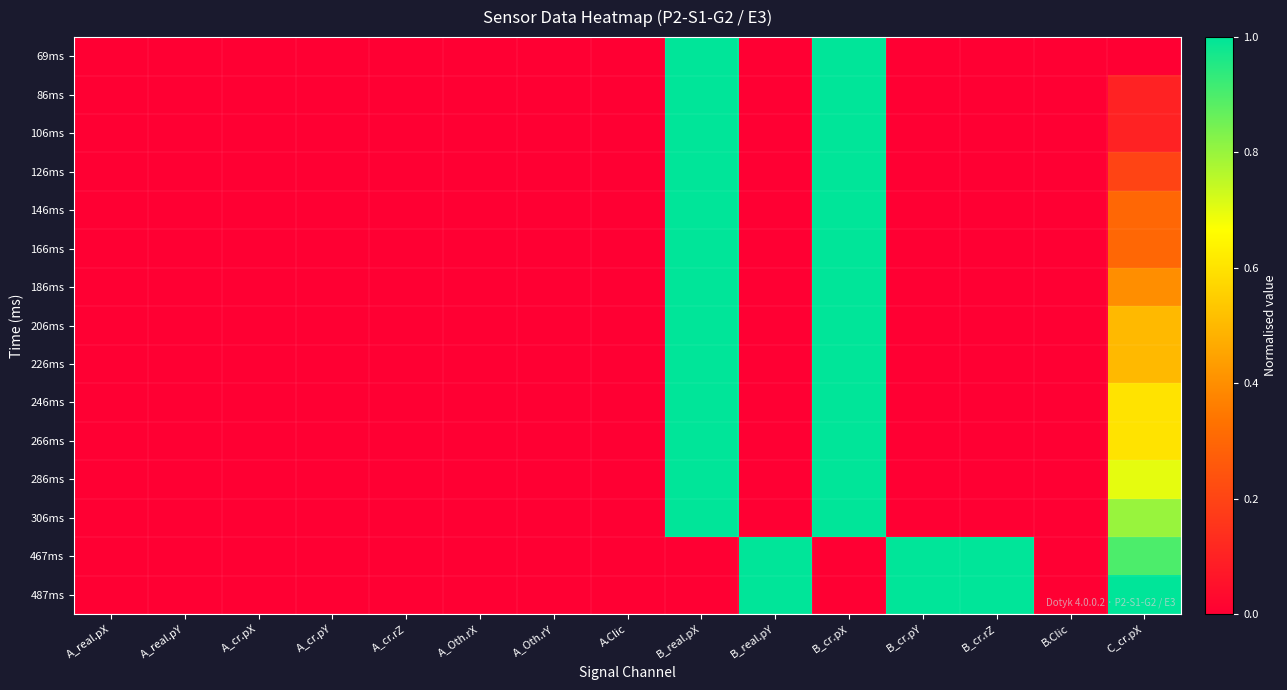

What is the maximum value shown in the chart?

1.0